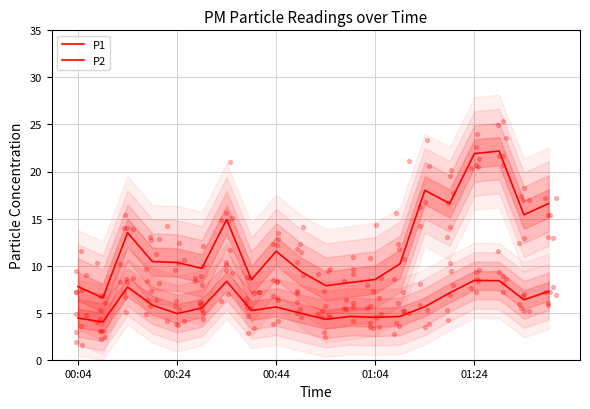

Which series has the largest total across all categories?

P1